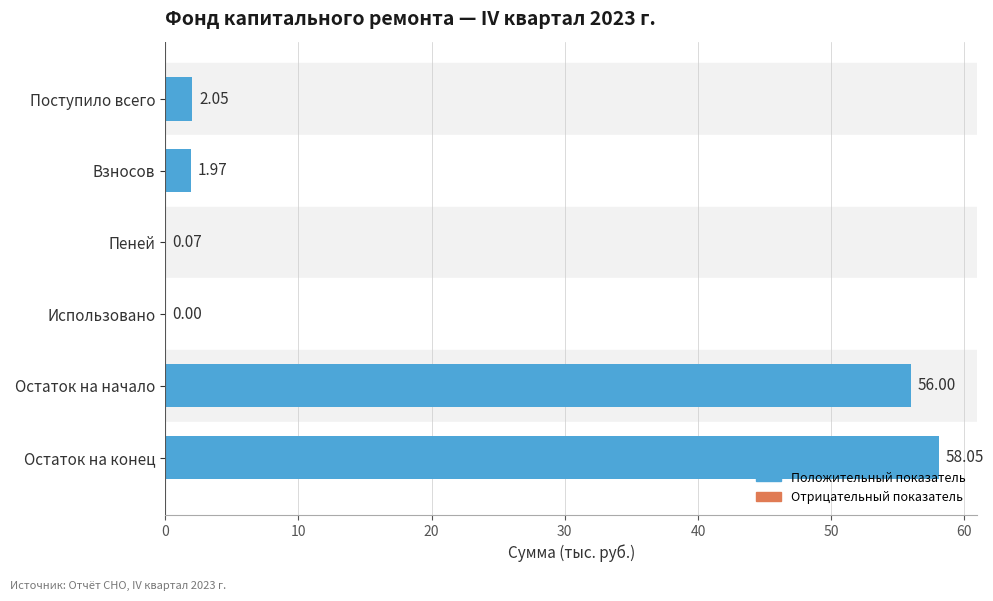

How many categories are shown in the chart?

6